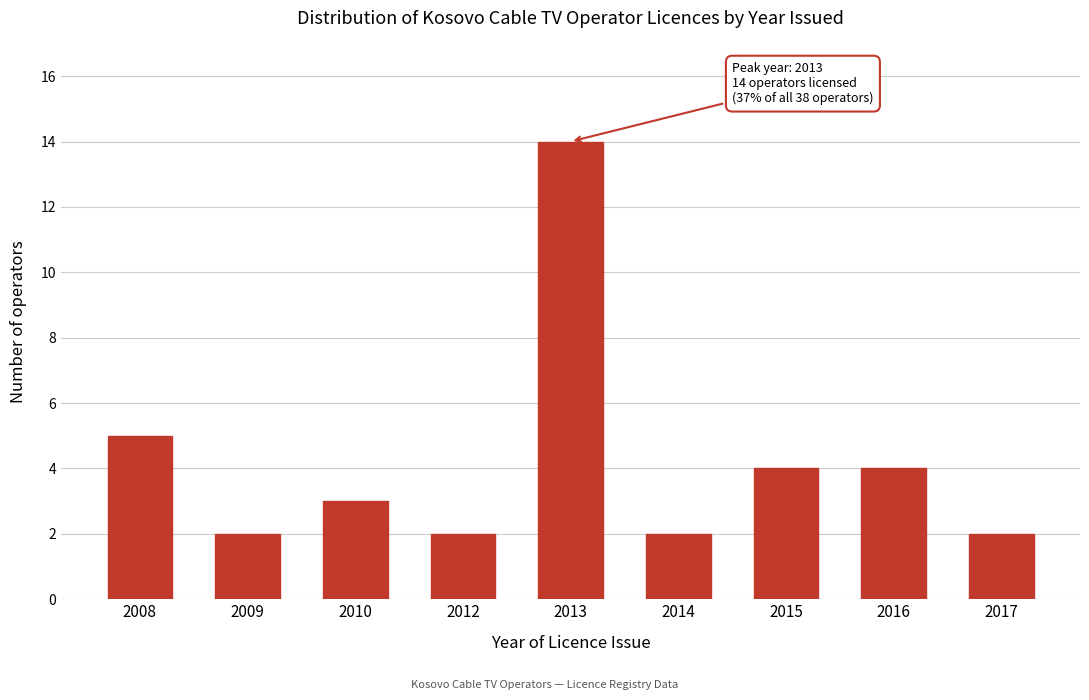

Reading left to right, what are all the values shown in this chart?

2008=5	2009=2	2010=3	2012=2	2013=14	2014=2	2015=4	2016=4	2017=2